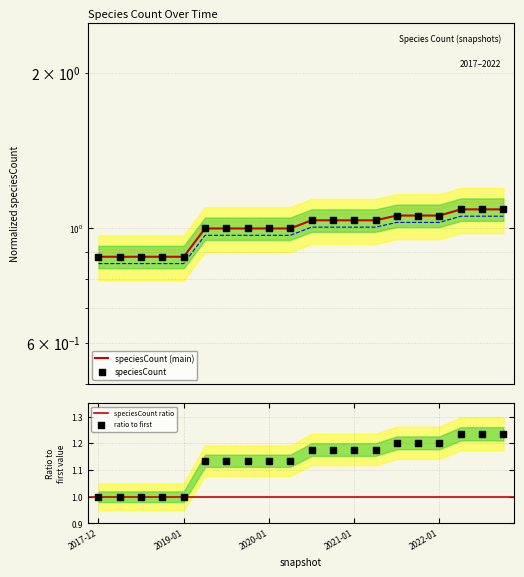

What is the change in value from 2019-01-01 to 2022-10-01?

+0.2